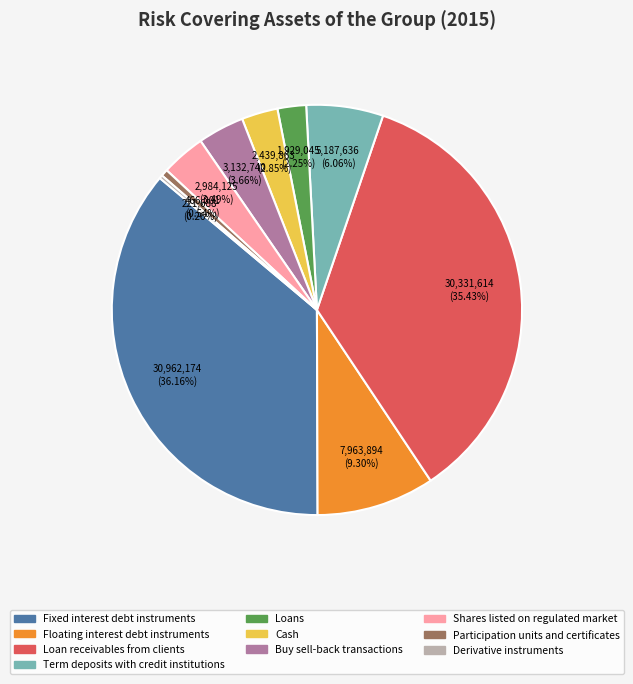

Do Term deposits with credit institutions and Cash together represent more than half of the pie?

No